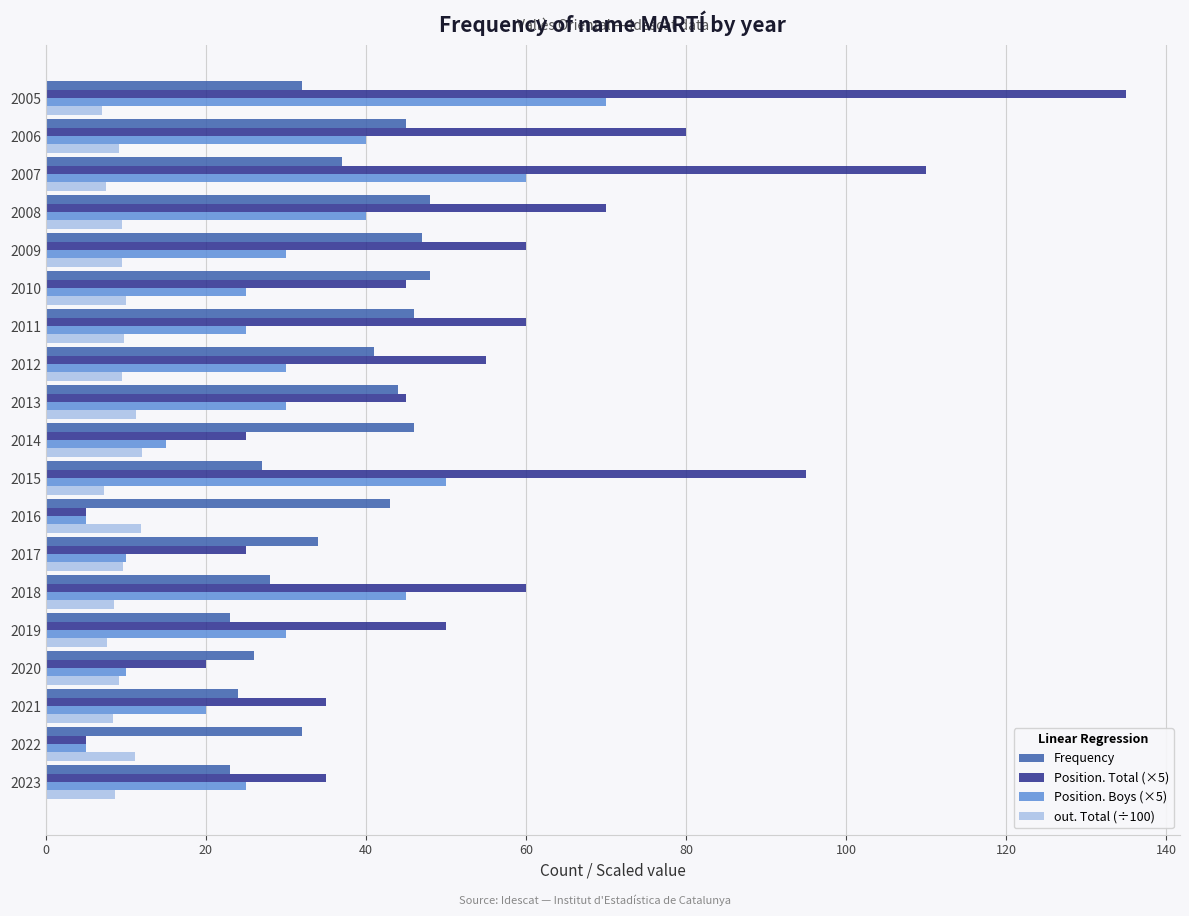

Rank the series by their maximum value, from highest to lowest.

Position. Total (×5), Position. Boys (×5), Frequency, out. Total (÷100)